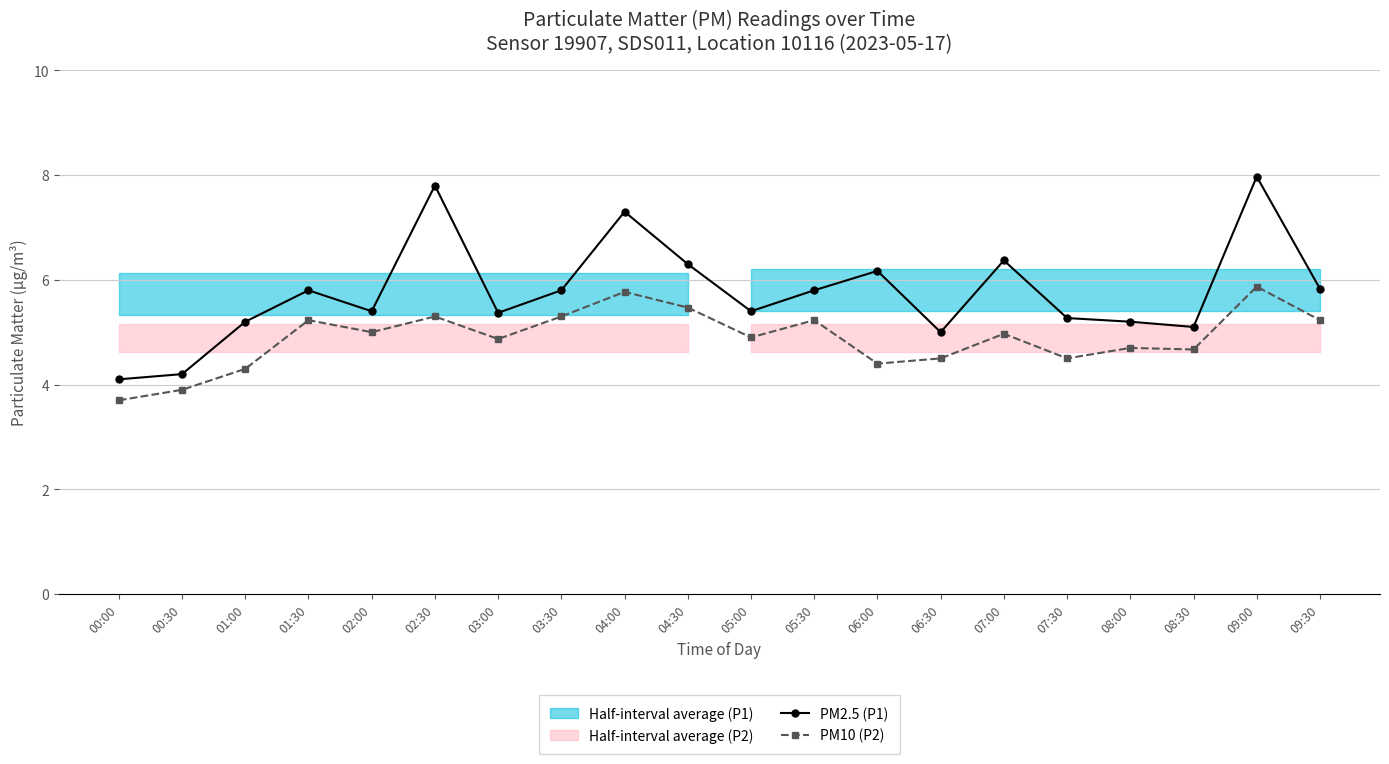

Is it true that PM2.5 (P1) equals 7.3 at 04:00?

True